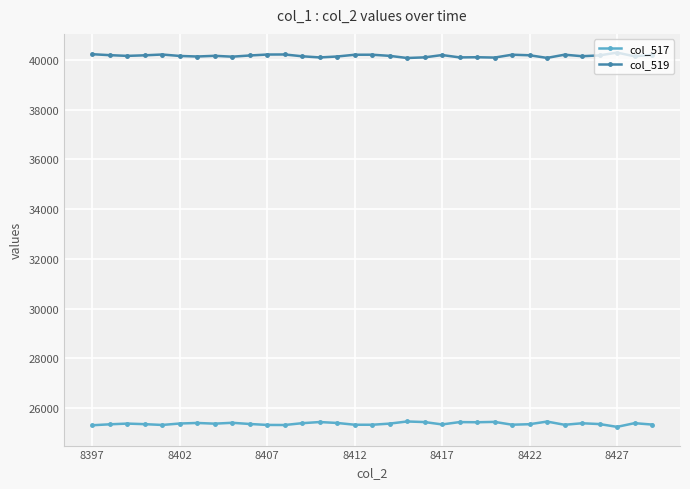

What is the maximum value shown in the chart?

40293